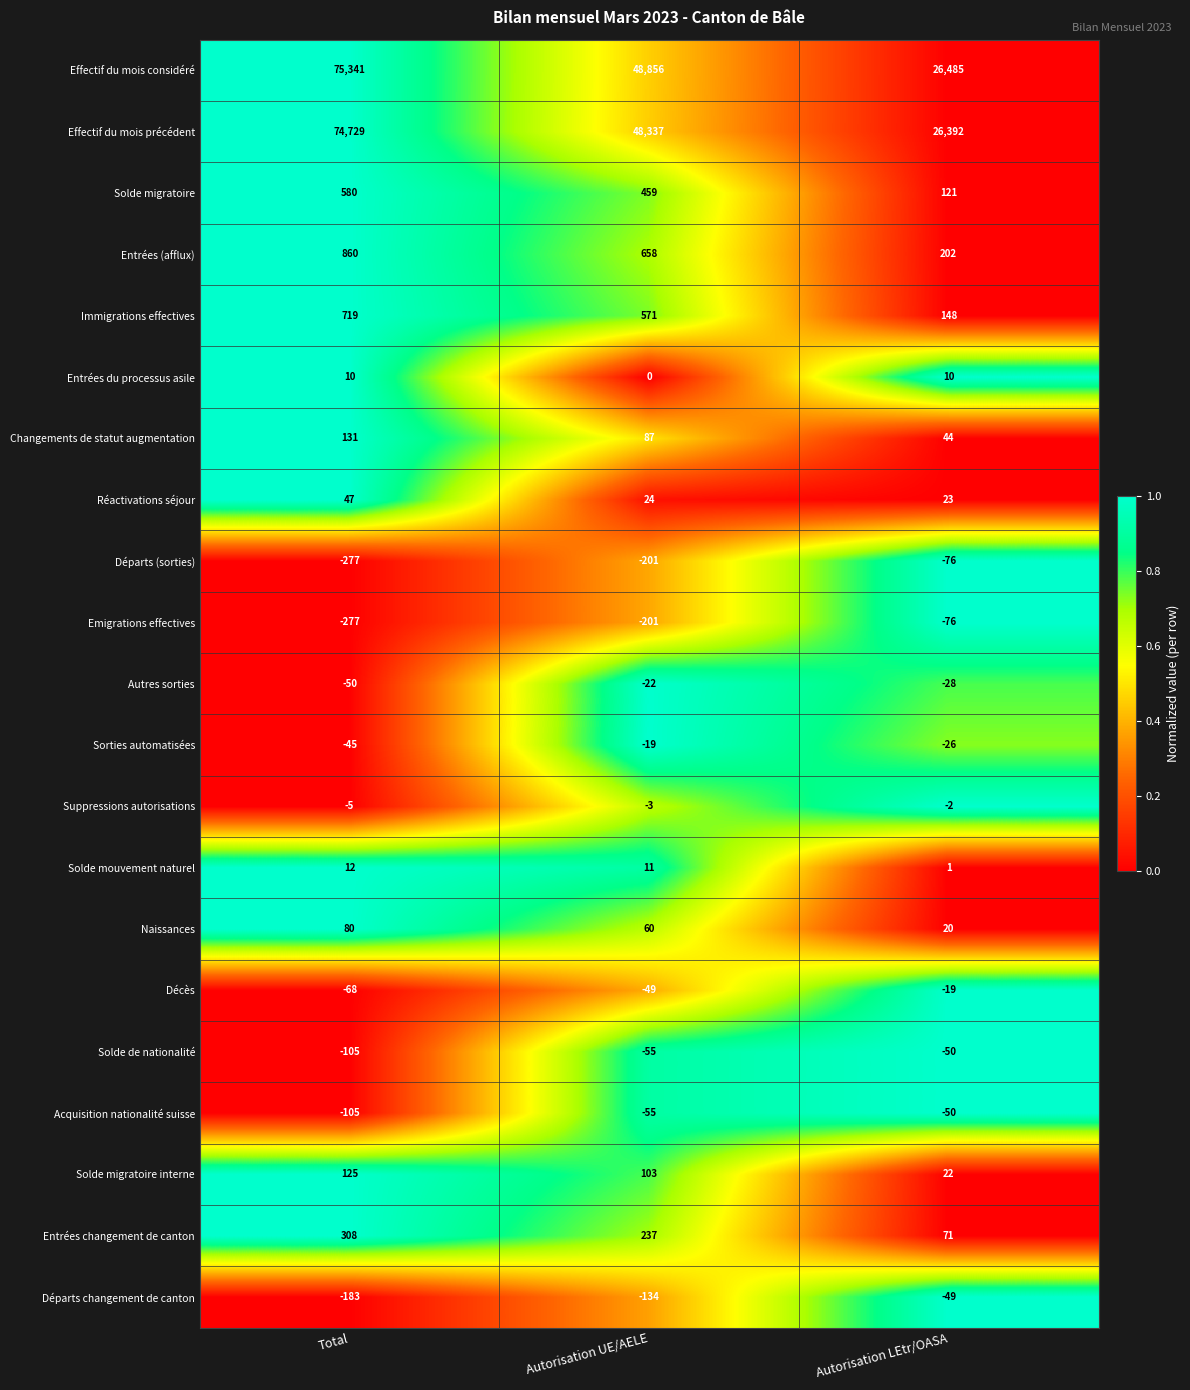

At which category is the sum across all series the highest?

Total